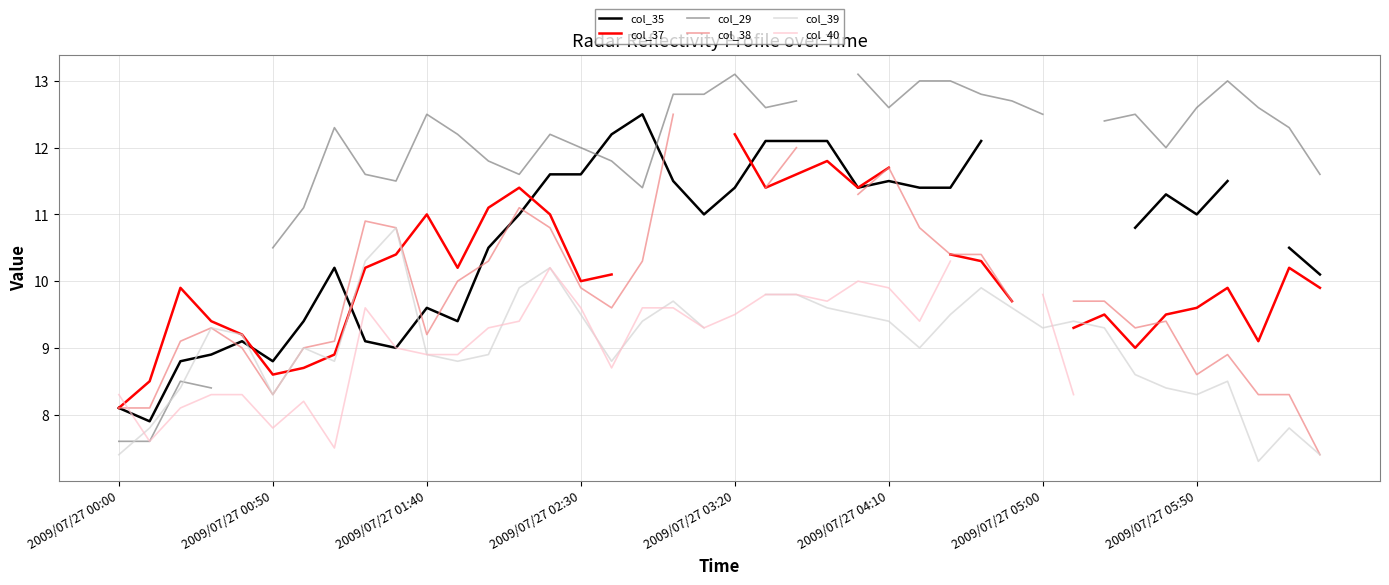

What is the minimum value for col_38?

7.4